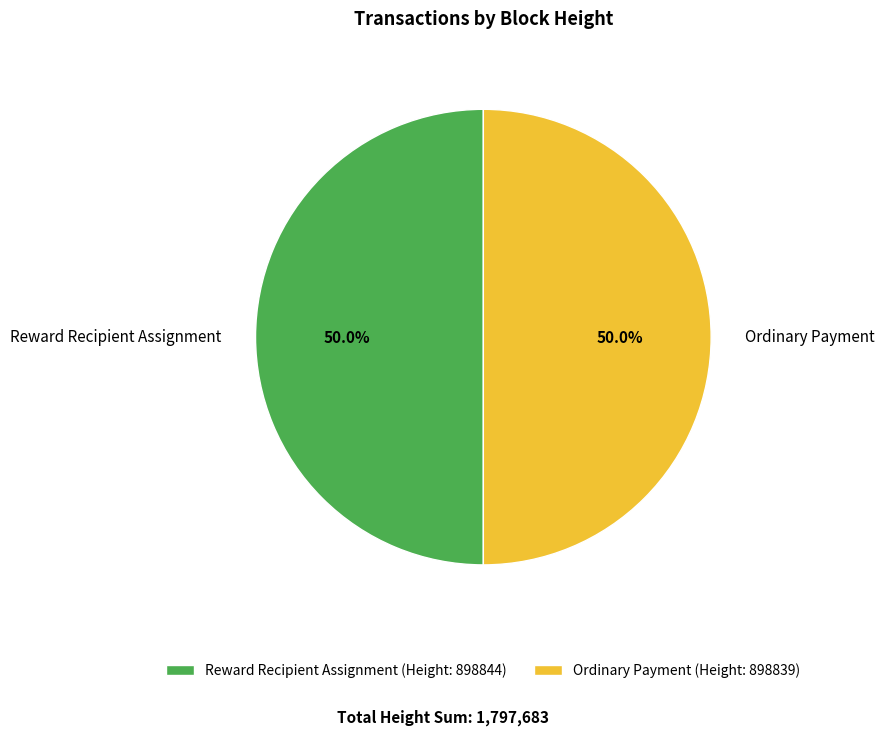

Approximately how many times larger is the value at Ordinary Payment compared to Reward Recipient Assignment?

1.0